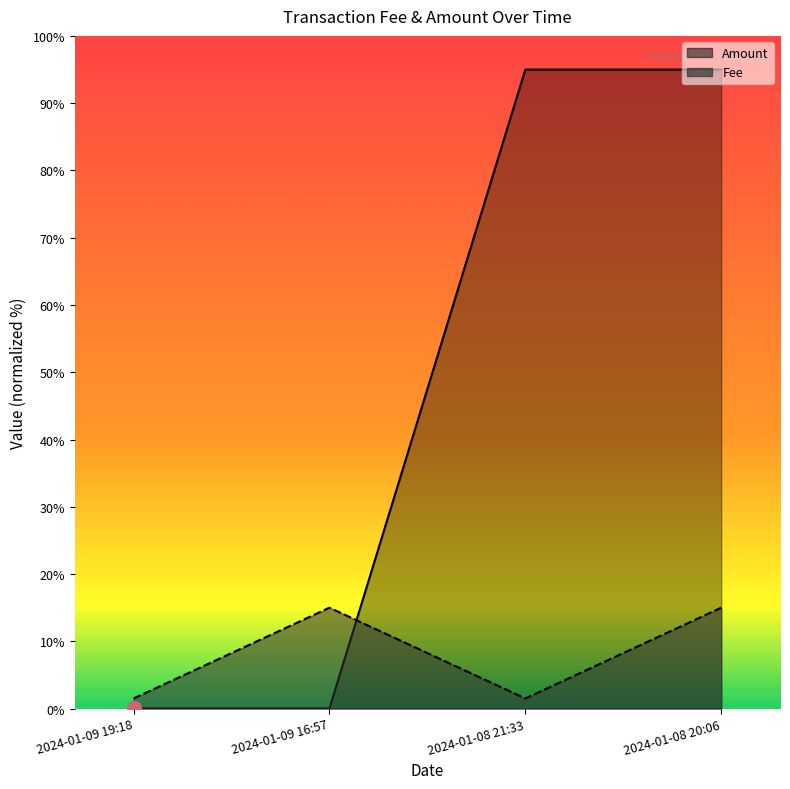

At 2024-01-08 21:33, list the series in order from smallest to largest.

Fee, Amount